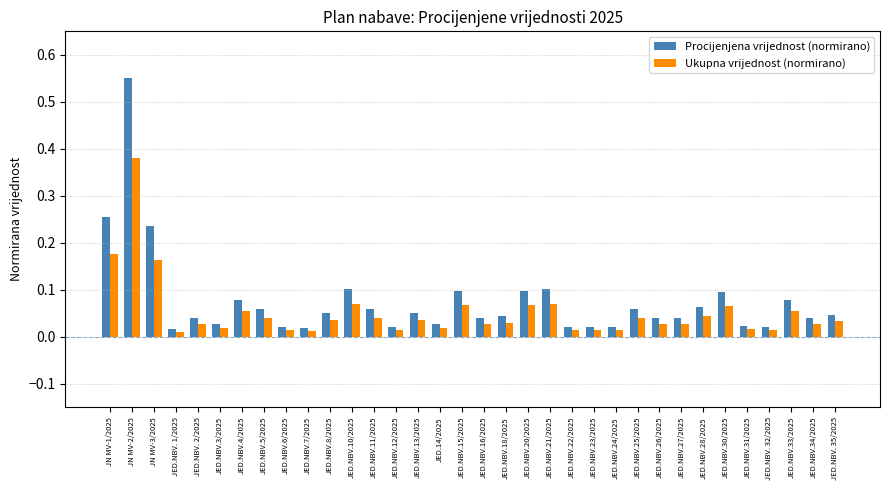

Which series has the largest total across all categories?

Procijenjena vrijednost (normirano)